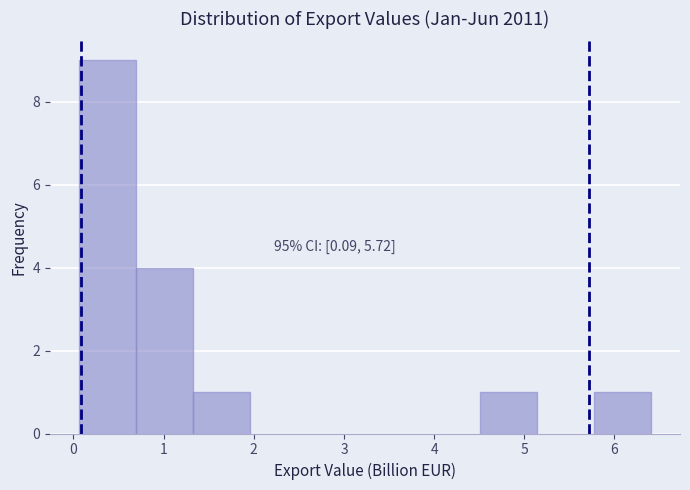

Which range on the x-axis has the tallest bar?

0.1 to 0.7